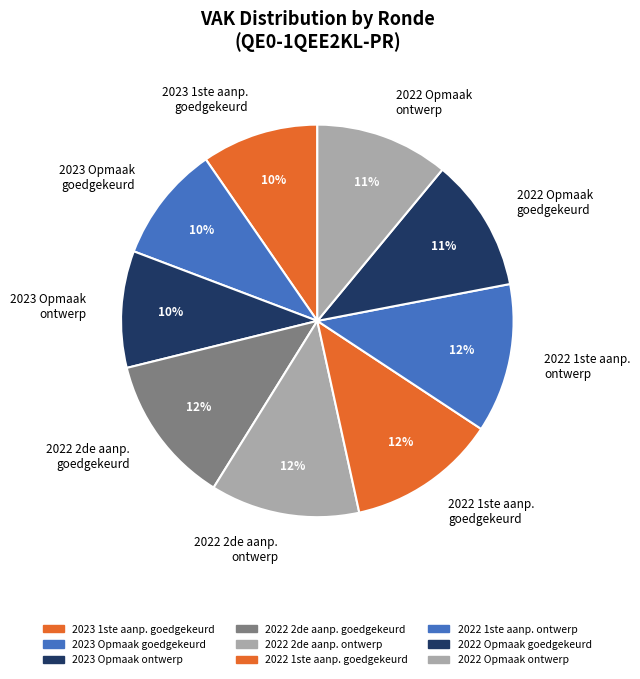

To the nearest percent, what is the average slice percentage?

11%